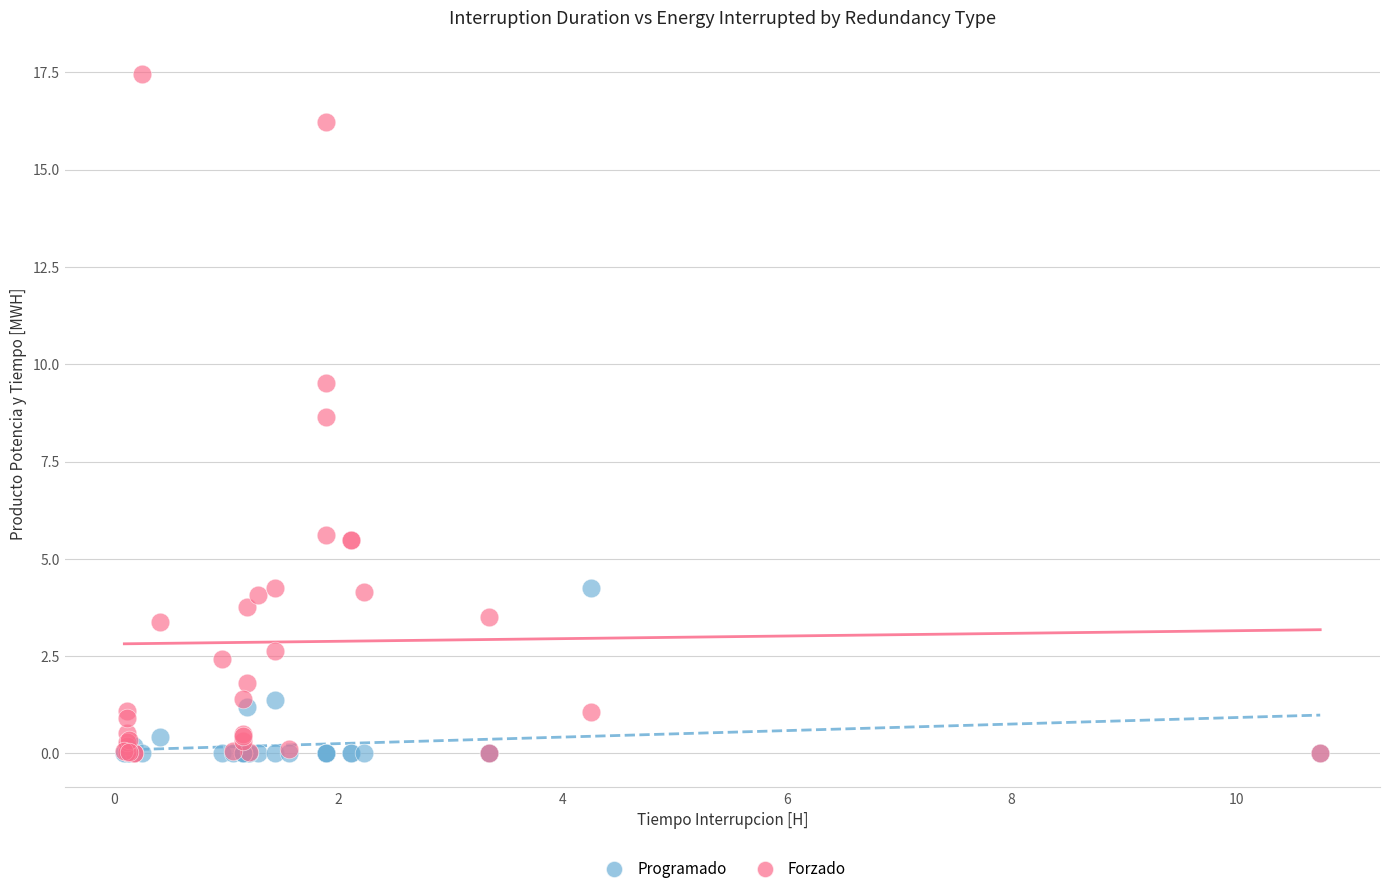

Which series reaches the maximum Y coordinate?

Forzado